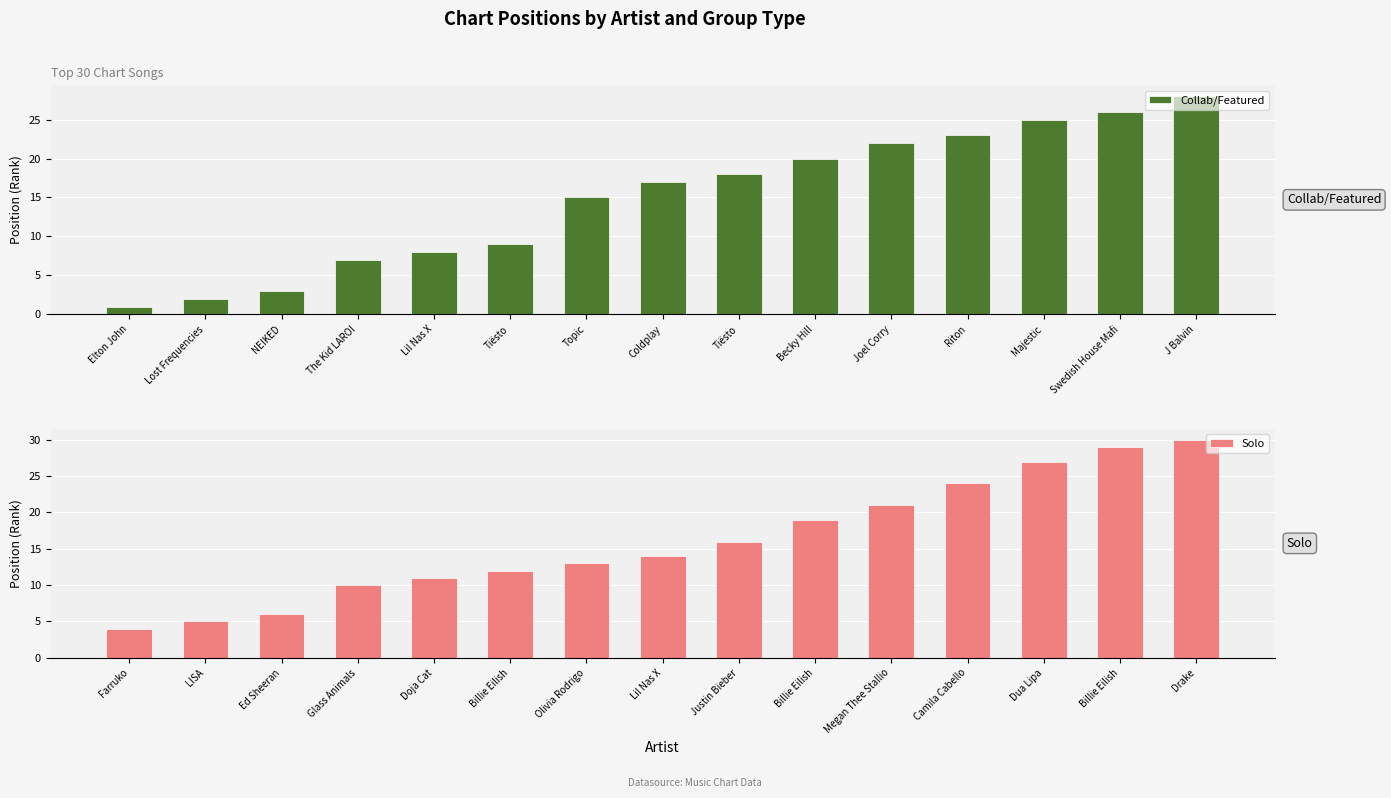

How many groups of bars are there?

15